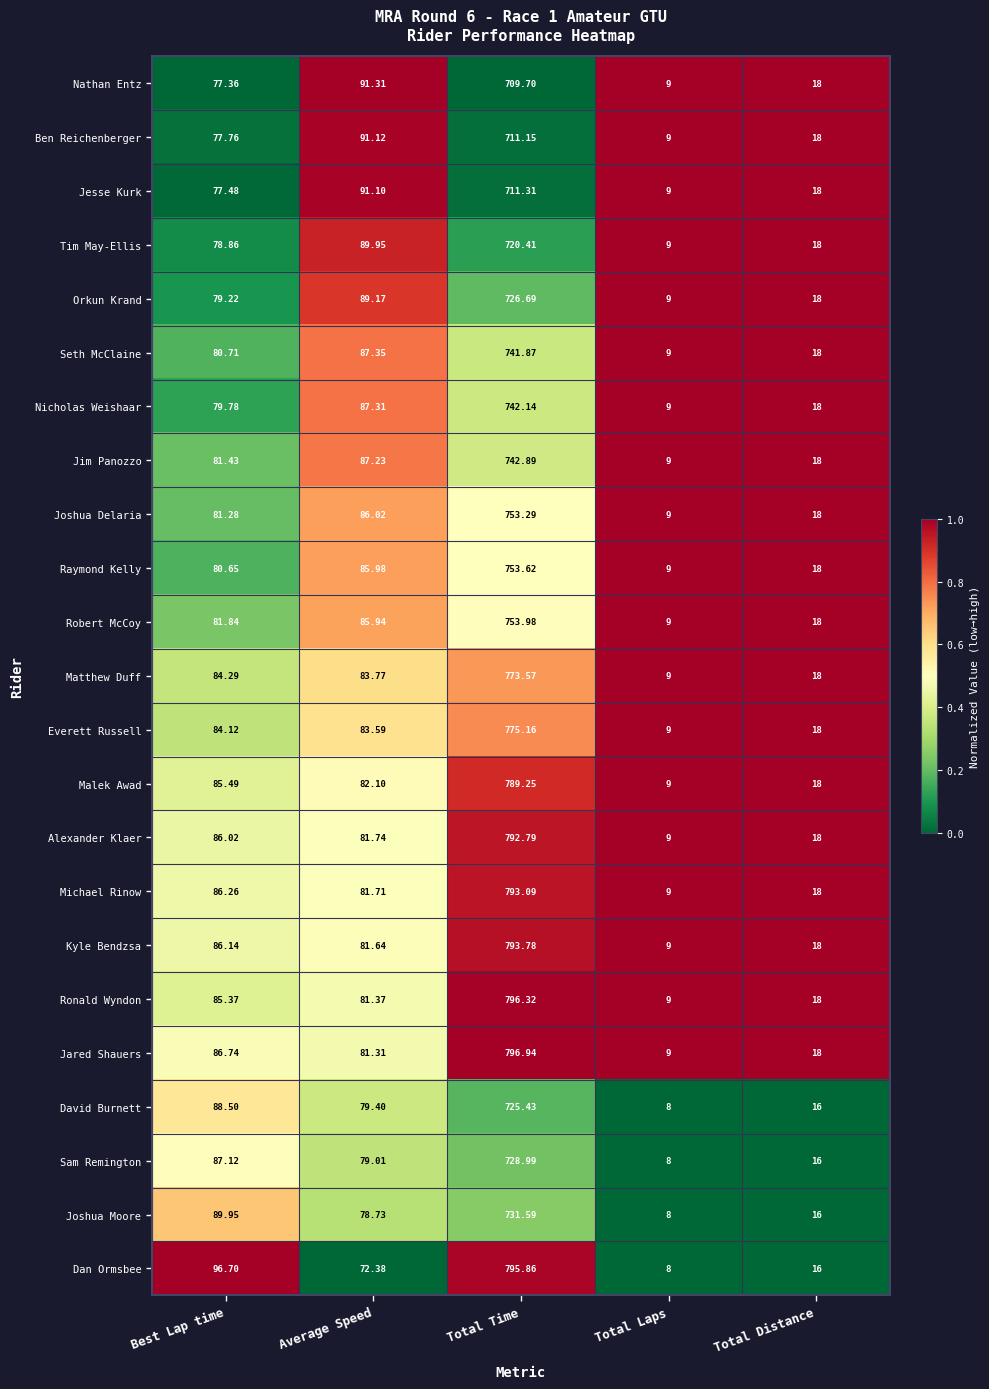

At which category is the sum across all series the highest?

Total Time